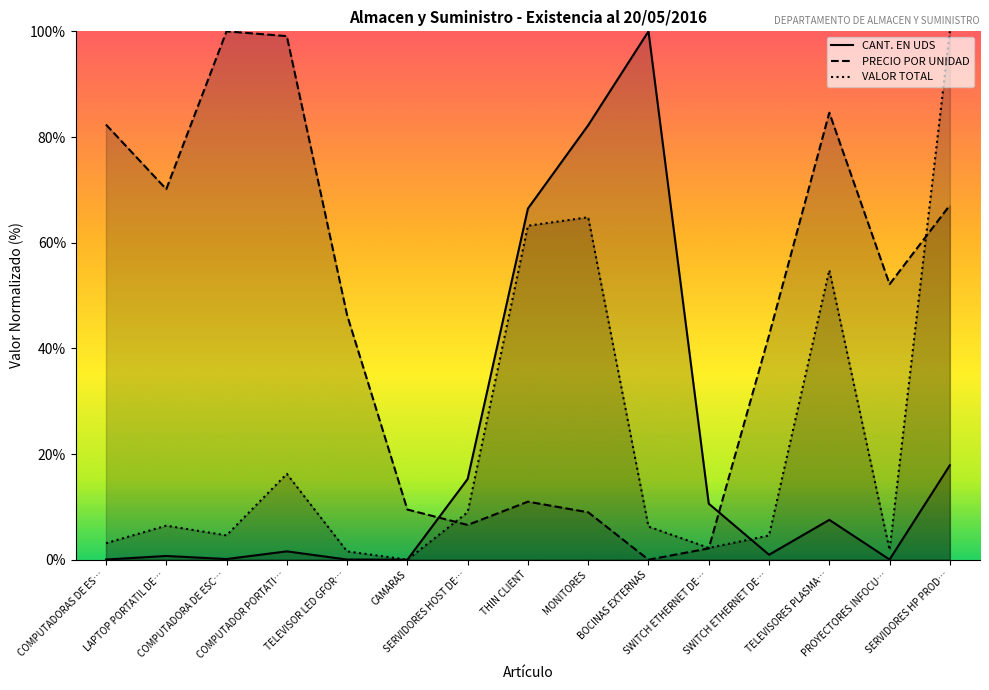

What is the difference between the second highest and second lowest values in the PRECIO POR UNIDAD series?

97.0